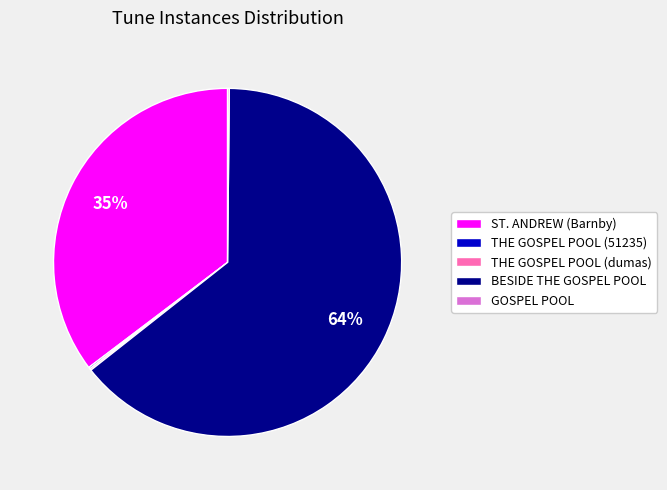

To the nearest percent, what is the average slice percentage?

20%